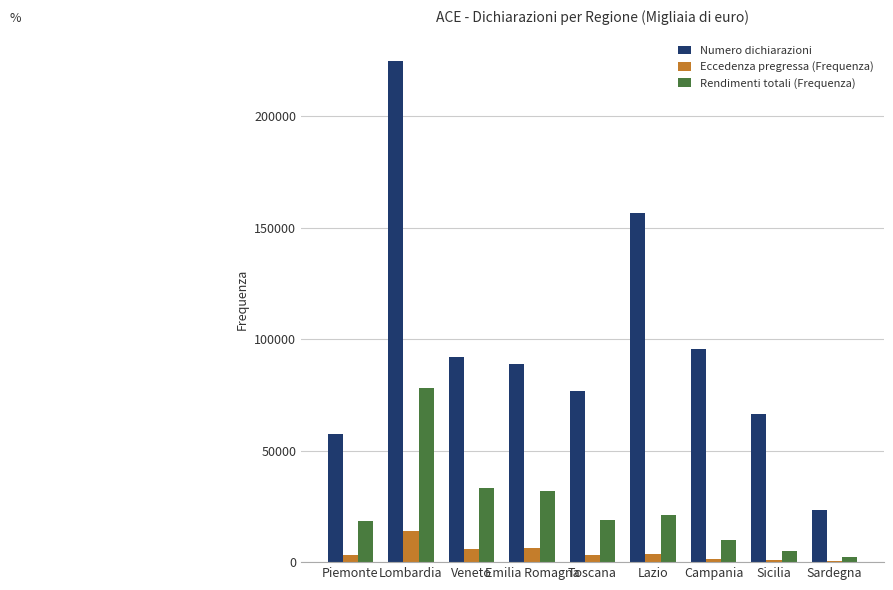

The Eccedenza pregressa (Frequenza) series shows 3269 at Piemonte. True or false?

True